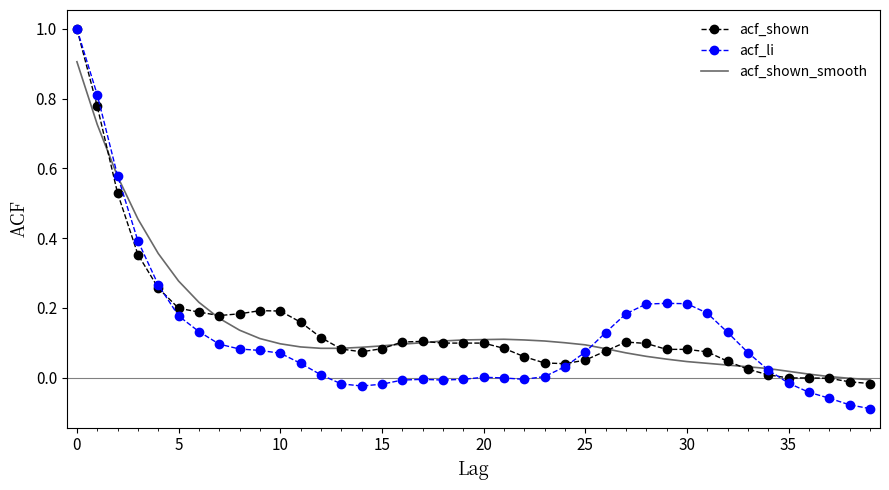

What is the maximum value shown in the chart?

1.0